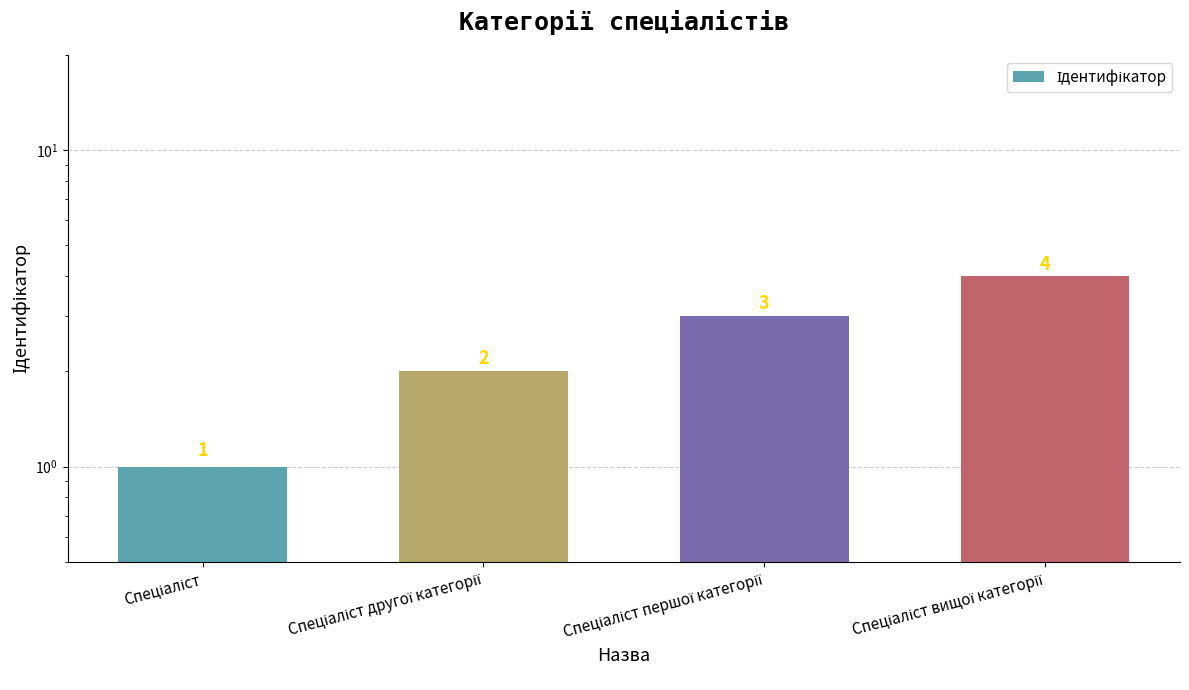

The chart shows a value of 4 at Спеціаліст вищої категорії. True or false?

True